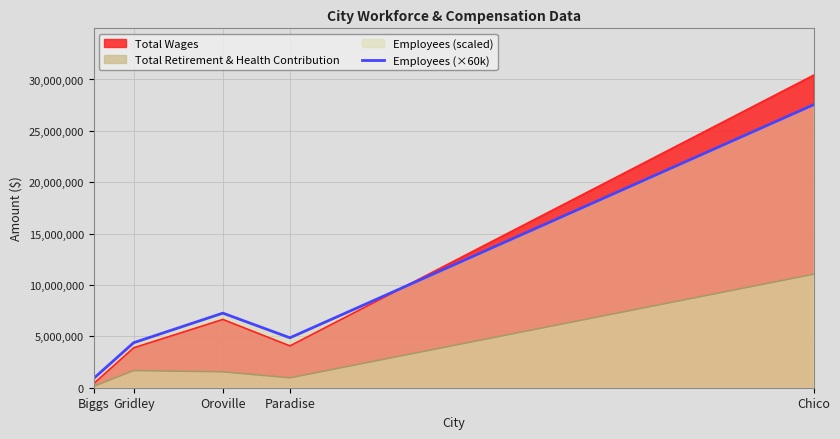

Where is the first local minimum?

Paradise